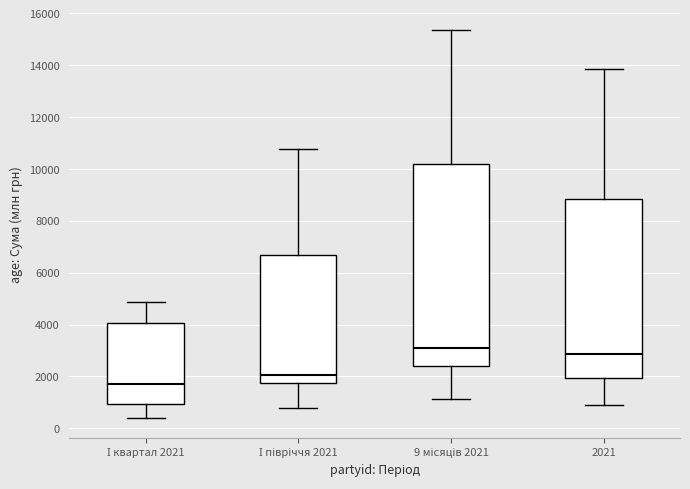

Which box's median line is the lowest?

І квартал 2021